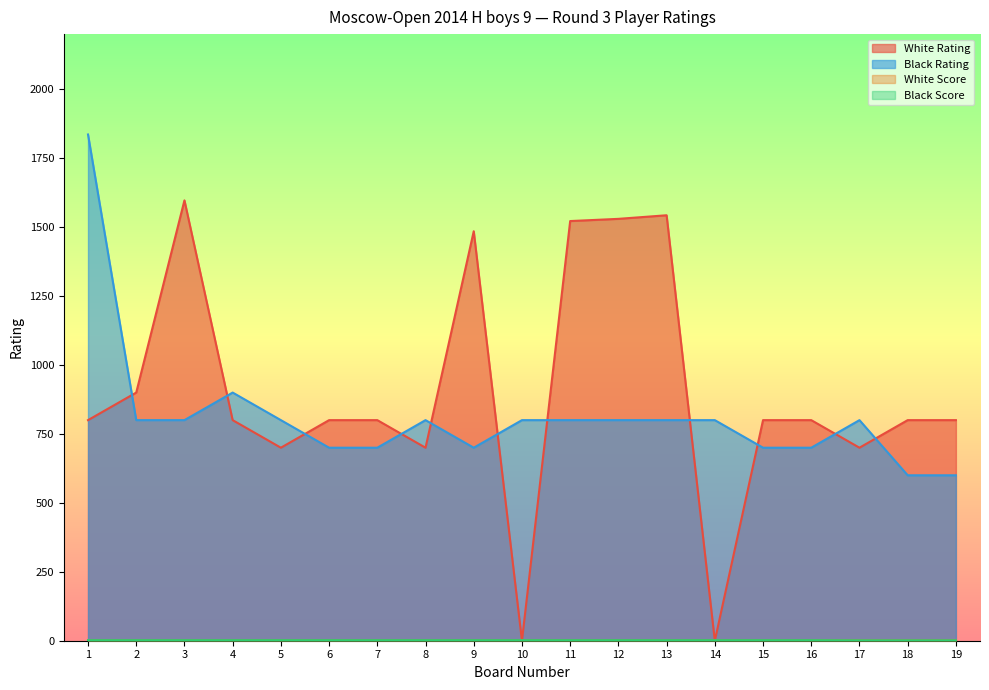

Does the chart display data point markers on the line(s)?

No